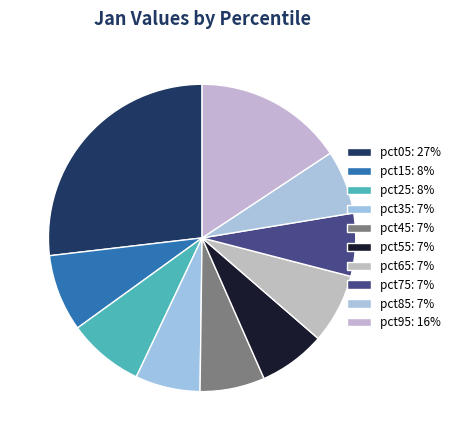

Count the number of slices in the pie.

10